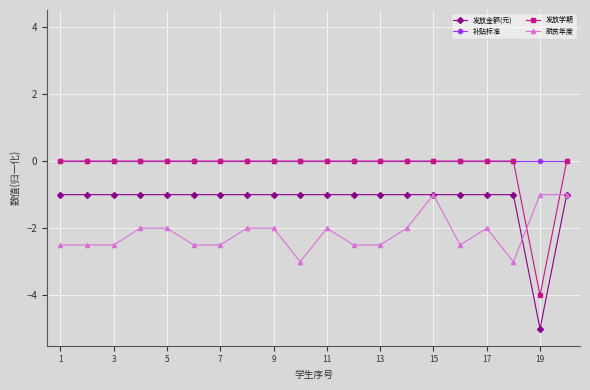

What is the minimum value shown in the chart?

-5.0